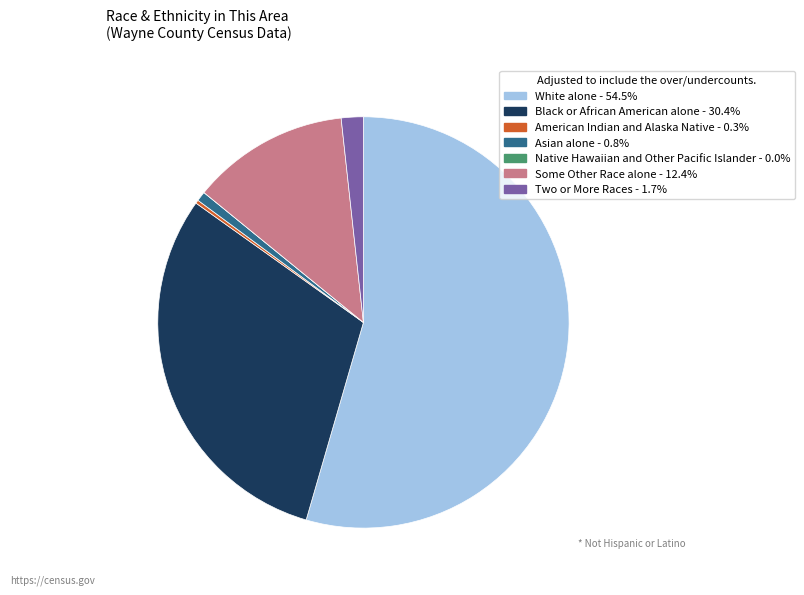

Which slice is the largest?

White alone